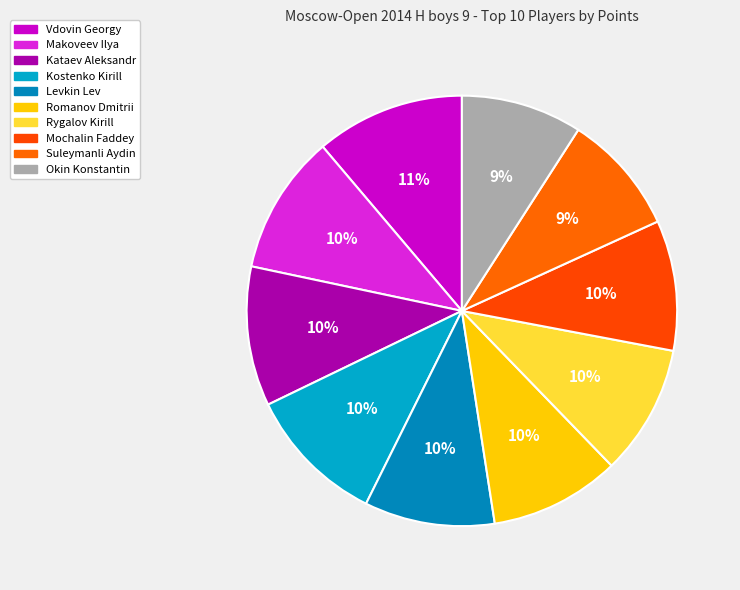

To the nearest percent, what is the difference between the largest and smallest slice percentages?

2%